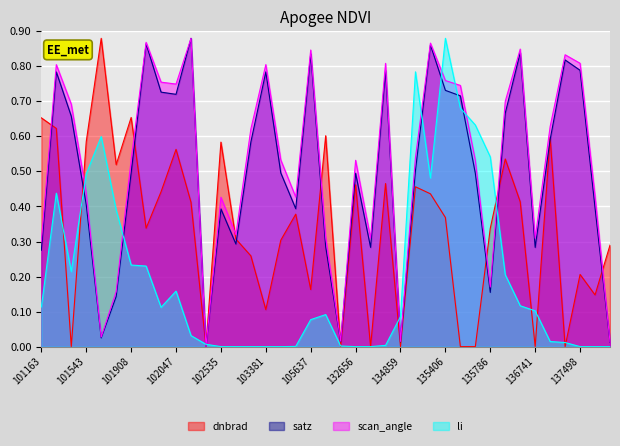

Reading left to right, list all the values displayed in this chart.

dnbrad: 0.7	0.6	0.0	0.6	0.9	0.5	0.7	0.3	0.4	0.6	0.4	0.0	0.6	0.3	0.3	0.1	0.3	0.4	0.2	0.6	0.0	0.5	0.0	0.5	0.0	0.5	0.4	0.4	0.0	0.0	0.3	0.5	0.4	0.0	0.6	0.0	0.2	0.1	0.3
satz: 0.3	0.8	0.7	0.4	0.0	0.1	0.5	0.9	0.7	0.7	0.9	0.0	0.4	0.3	0.6	0.8	0.5	0.4	0.8	0.3	0.0	0.5	0.3	0.8	0.0	0.5	0.9	0.7	0.7	0.5	0.2	0.7	0.8	0.3	0.6	0.8	0.8	0.4	0.0
scan_angle: 0.3	0.8	0.7	0.4	0.0	0.2	0.5	0.9	0.8	0.7	0.9	0.0	0.4	0.3	0.6	0.8	0.5	0.4	0.8	0.3	0.0	0.5	0.3	0.8	0.0	0.5	0.9	0.8	0.7	0.5	0.2	0.7	0.8	0.3	0.6	0.8	0.8	0.4	0.0
li: 0.1	0.4	0.2	0.5	0.6	0.4	0.2	0.2	0.1	0.2	0.0	0.0	0.0	0.0	0.0	0.0	0.0	0.0	0.1	0.1	0.0	0.0	0.0	0.0	0.1	0.8	0.5	0.9	0.7	0.6	0.5	0.2	0.1	0.1	0.0	0.0	0.0	0.0	0.0